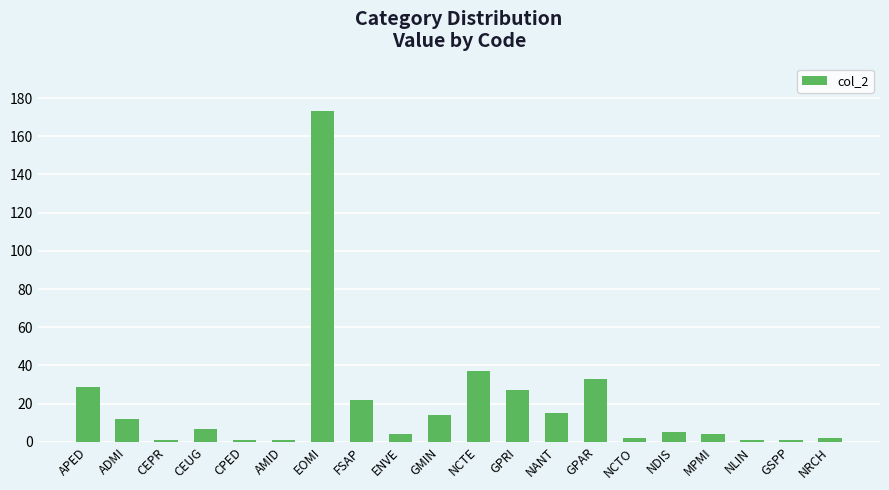

Between CEPR and NANT, which is larger?

NANT